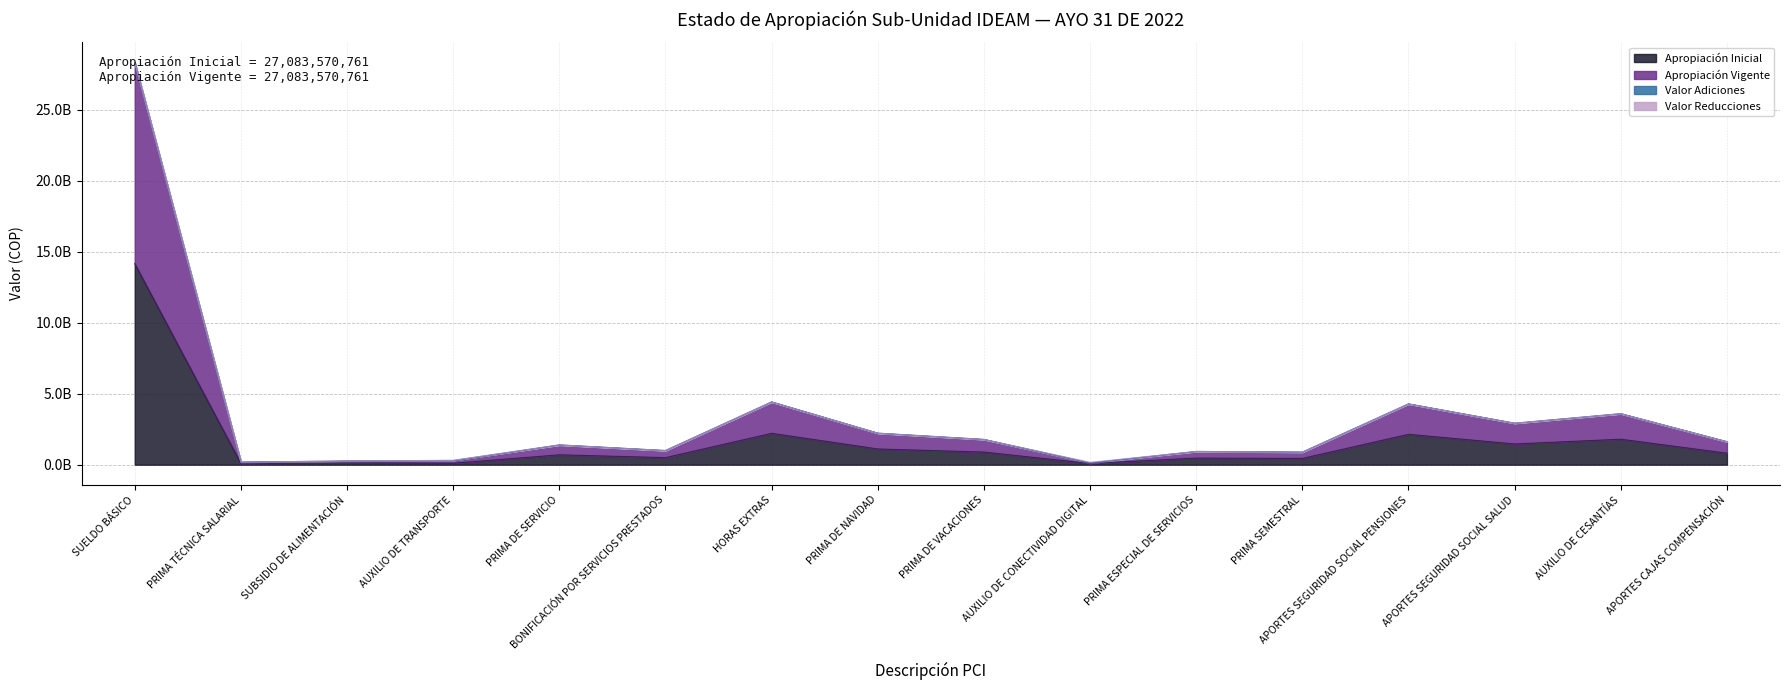

Where is the first local minimum for Apropiación Vigente?

PRIMA TÉCNICA SALARIAL